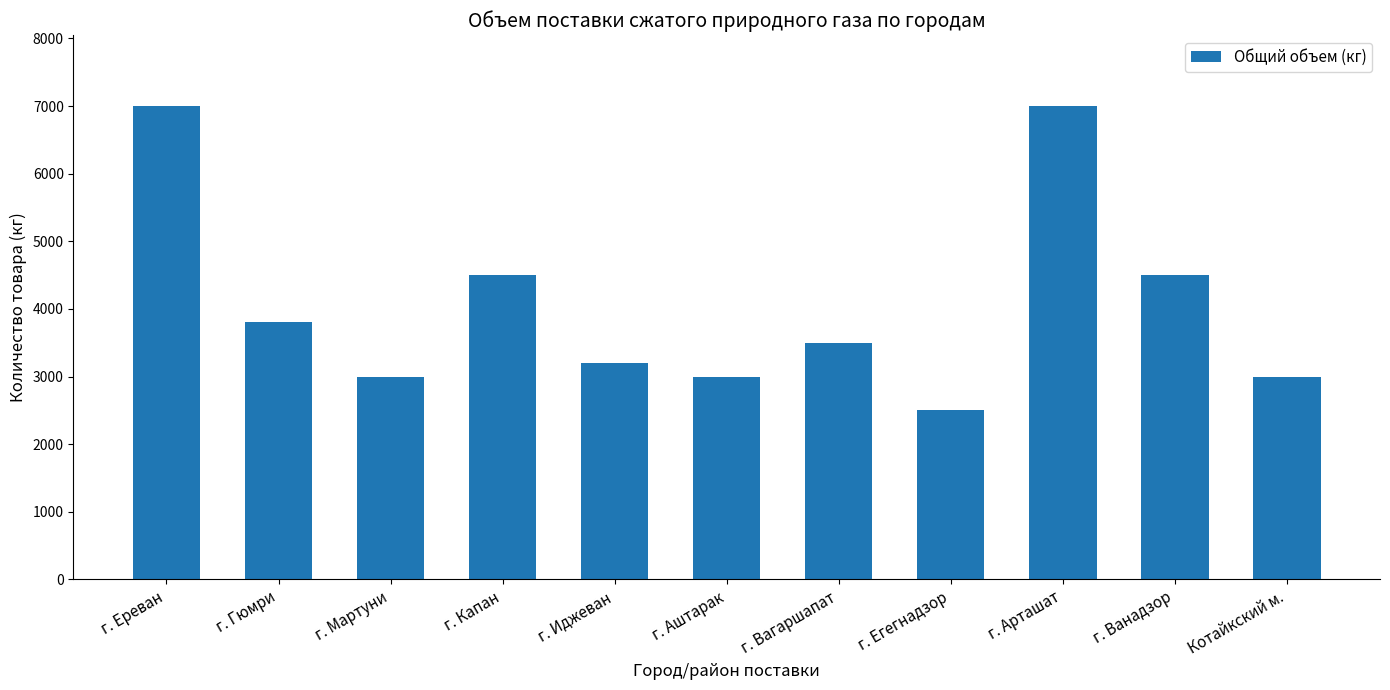

Is it true that the value at Котайкский м. is 4250?

False